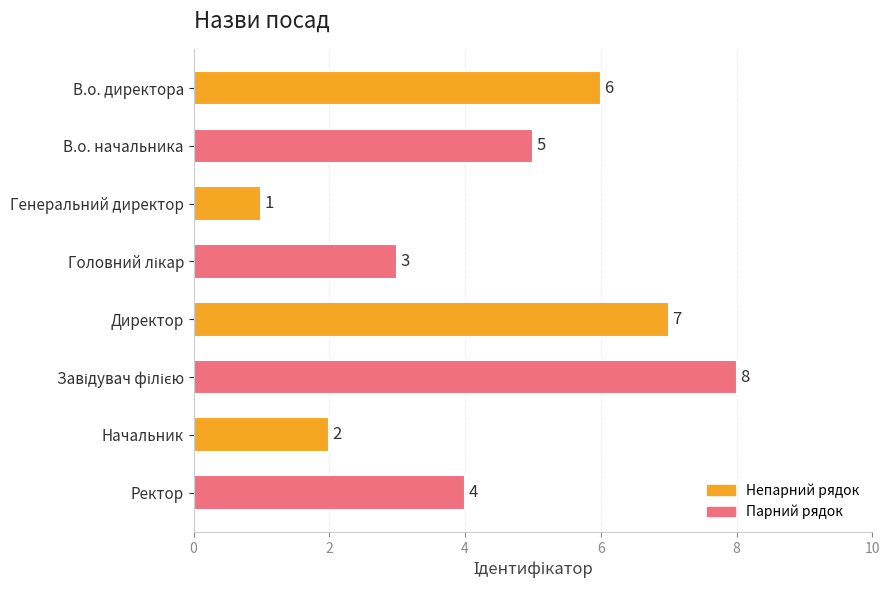

How many bars are there in total?

8